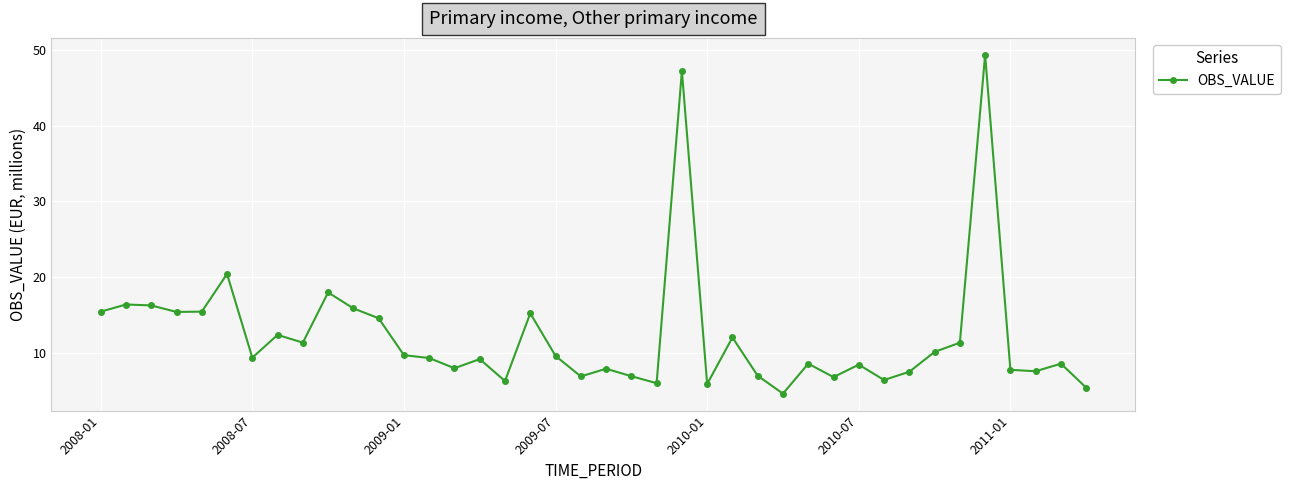

What is the difference between the second highest and minimum values?

42.5